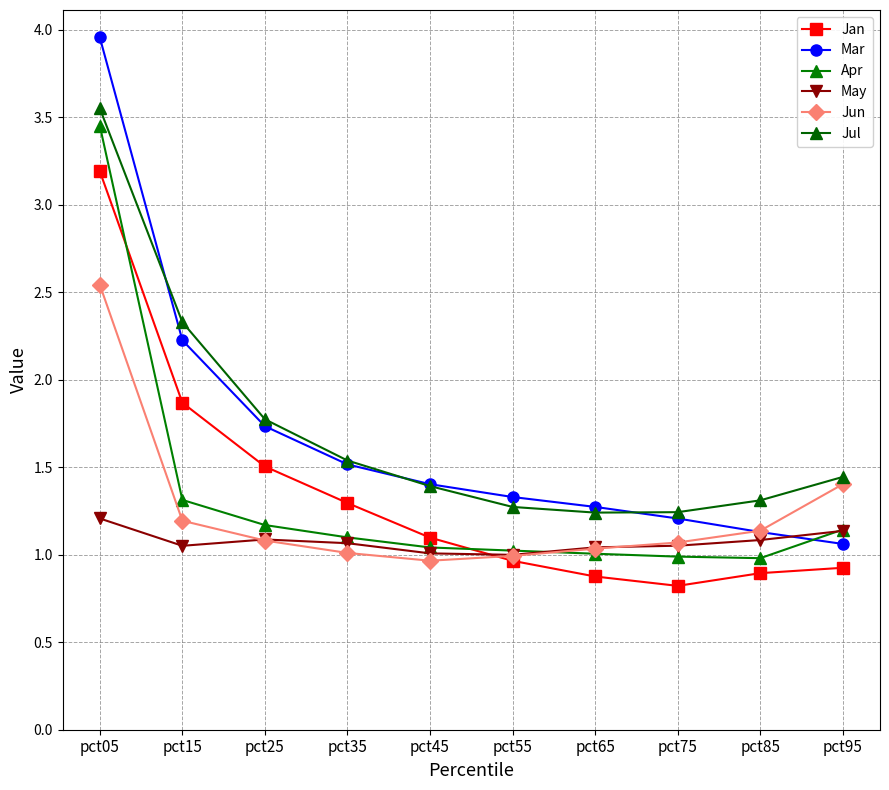

After their last crossing, which series has the higher values: May or Jun?

Jun